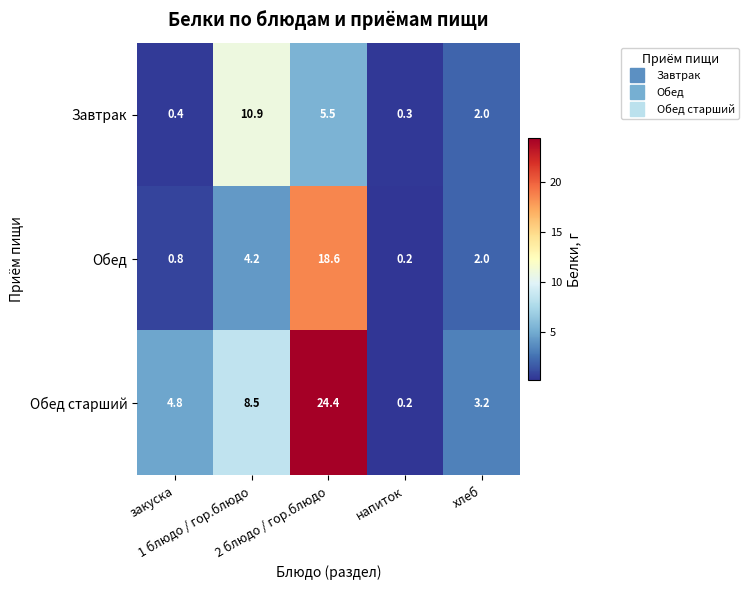

What is the difference between the maximum and minimum values in the Завтрак series?

10.6